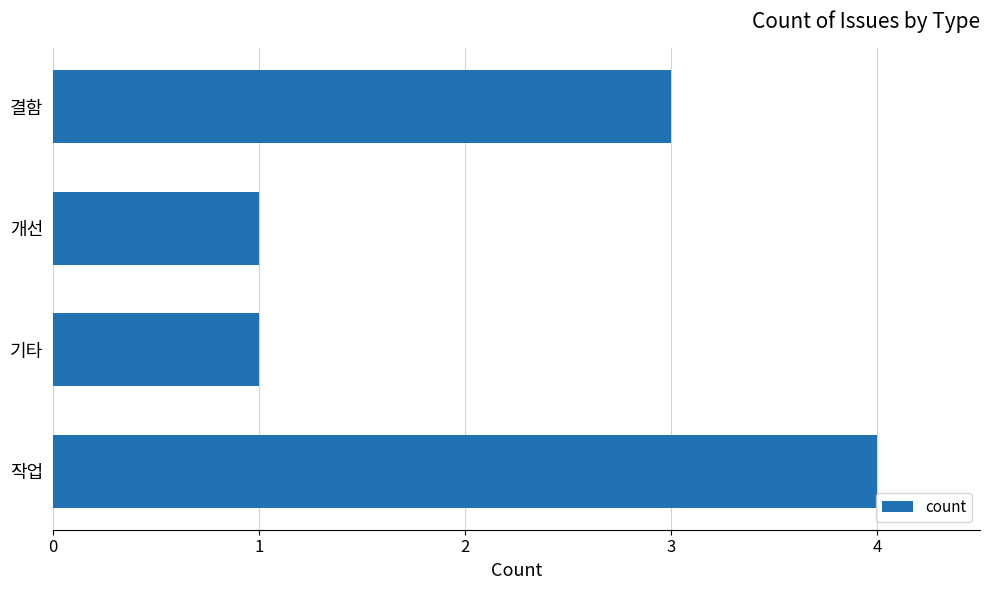

How many categories are shown in the chart?

4